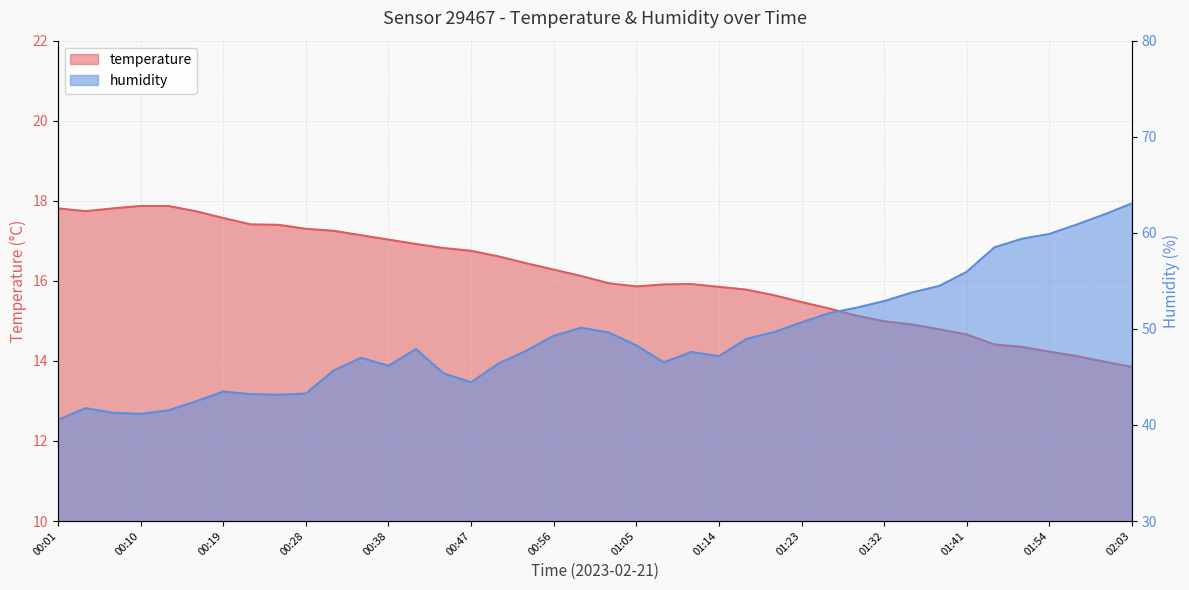

What is the difference between the second highest and minimum values in the temperature series?

4.0